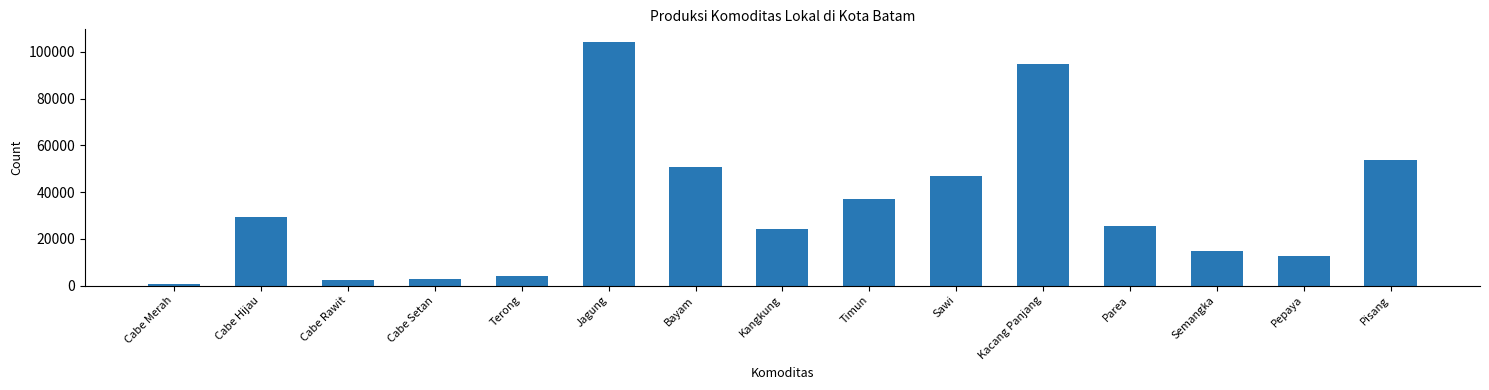

The value at Sawi is 47000. True or false?

True